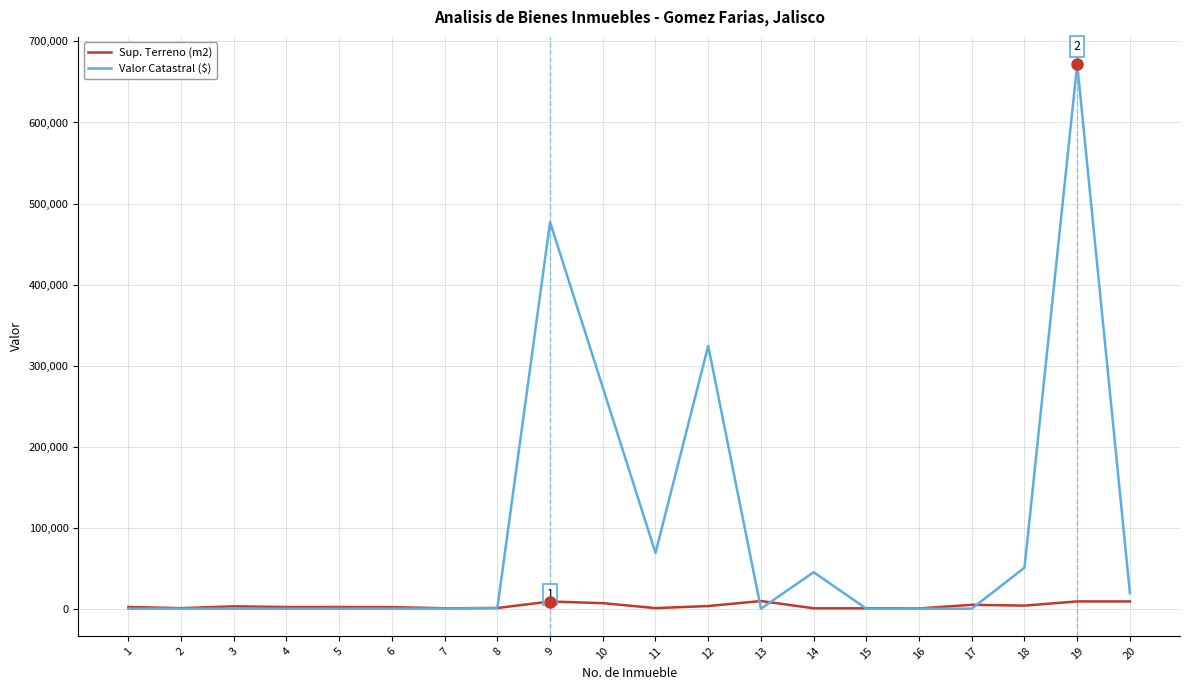

What is the greatest value displayed?

672034.5